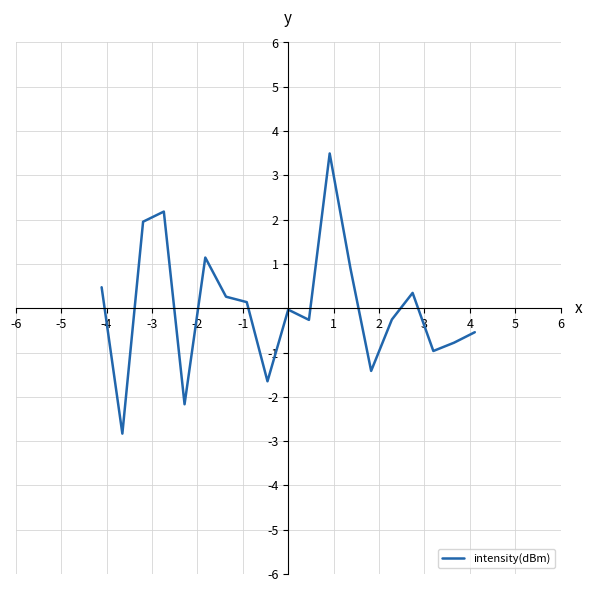

What is the smallest value displayed?

-2.8